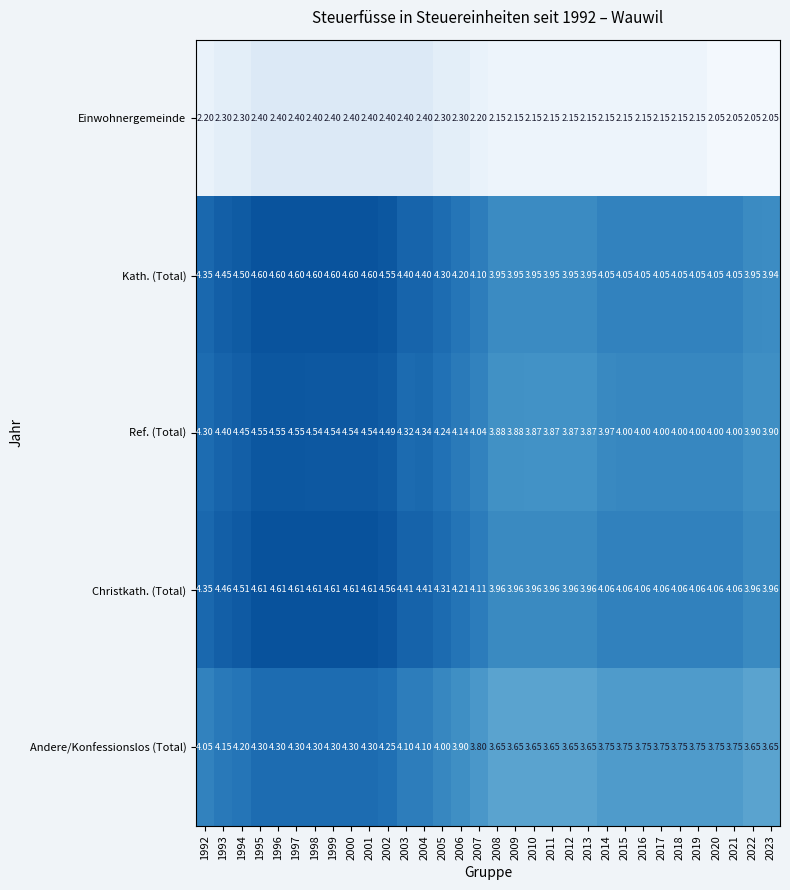

Which series has the largest total across all categories?

Christkath. (Total)